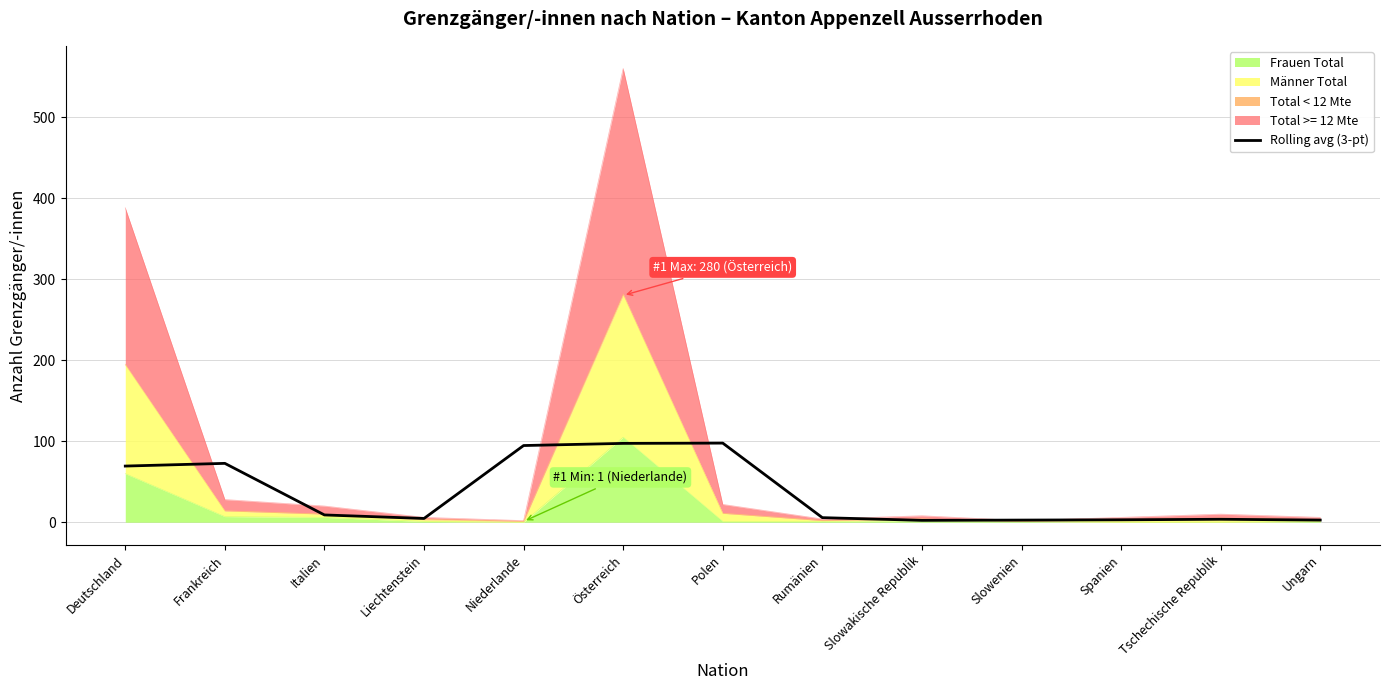

The chart shows a value of 94.7 at Niederlande. True or false?

True